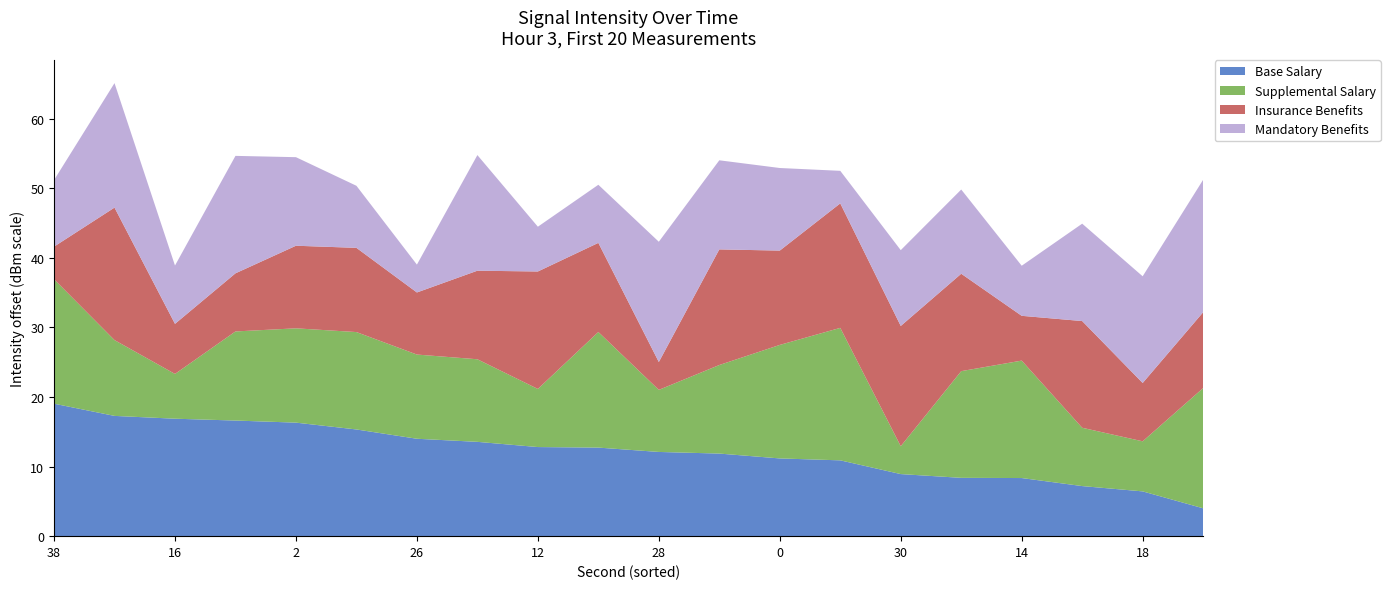

At which label does Base Salary reach its peak?

38